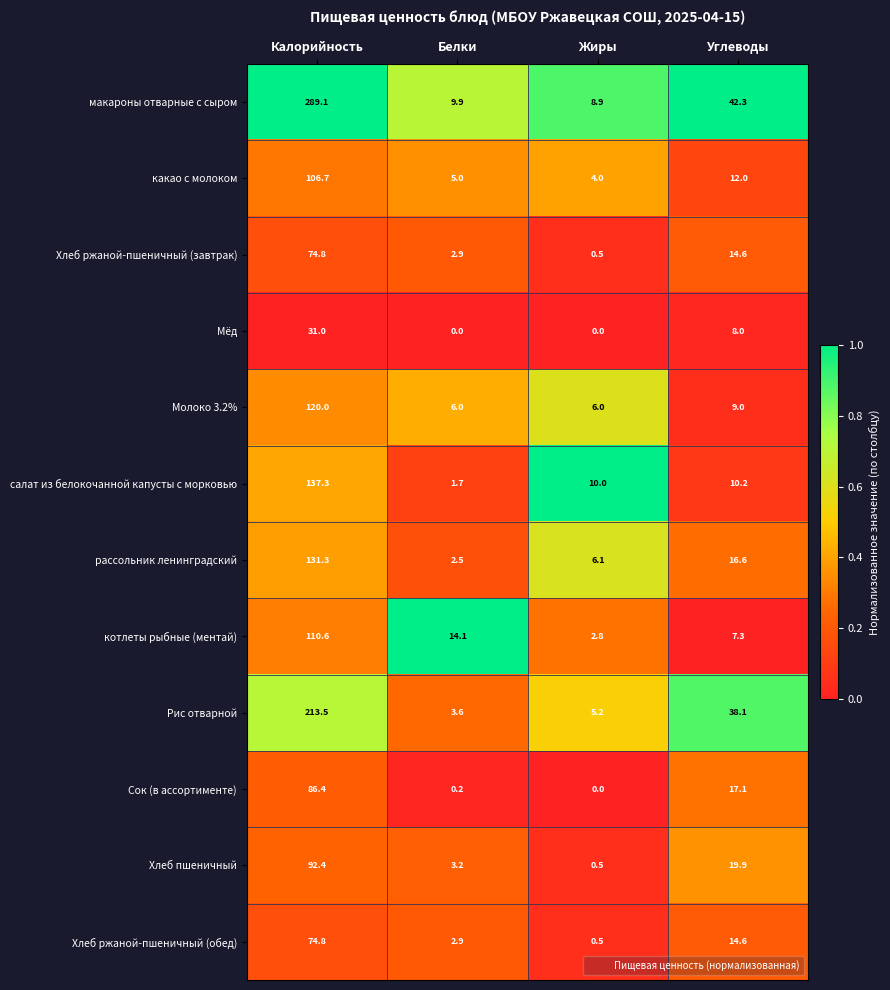

What is the difference between the highest and lowest values at Белки?

14.1